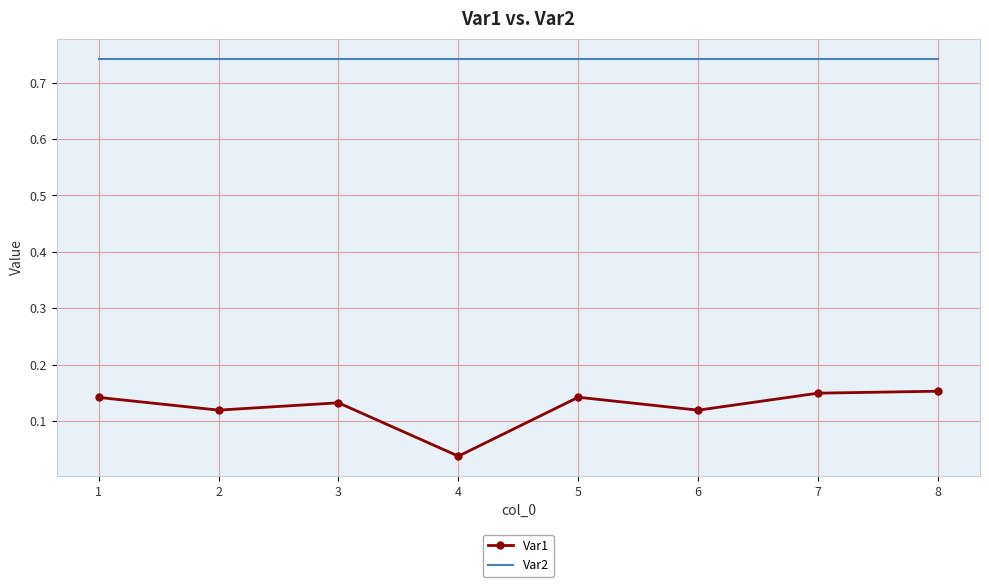

True or false: Var1 and Var2 cross at least once.

False